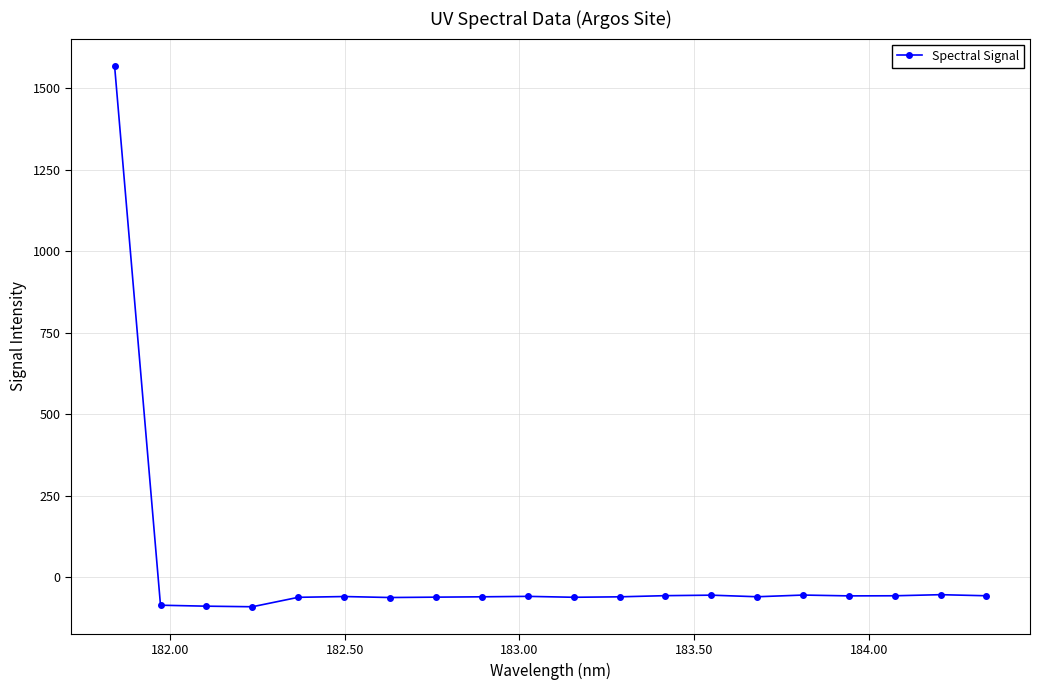

What is the difference between the maximum and minimum values?

1661.0